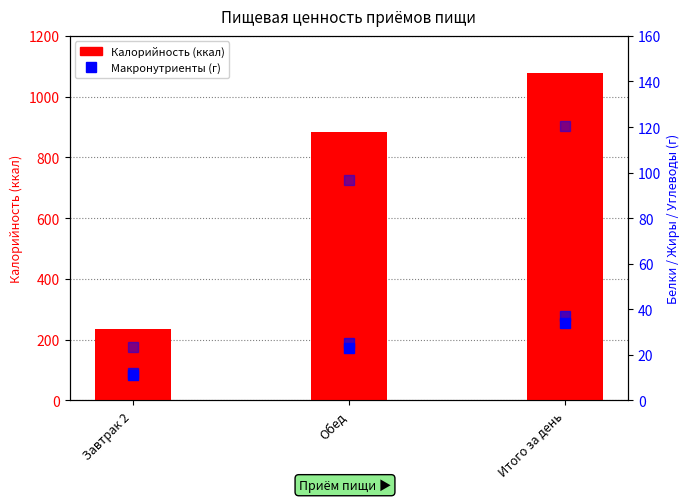

What position from the left is Обед?

2